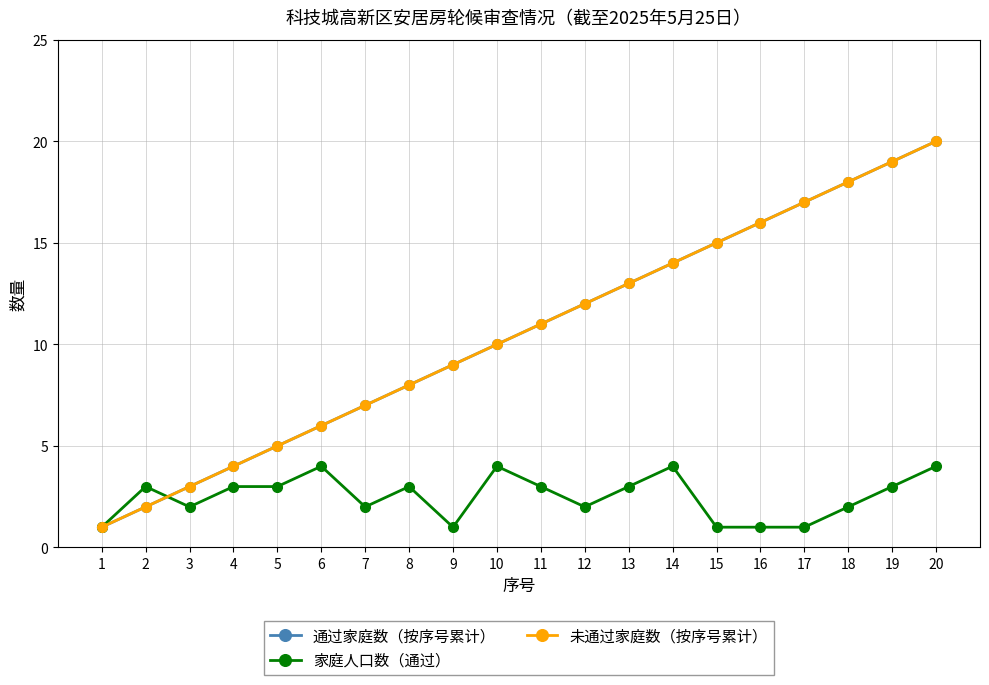

What is the average value of the 通过家庭数（按序号累计） series?

10